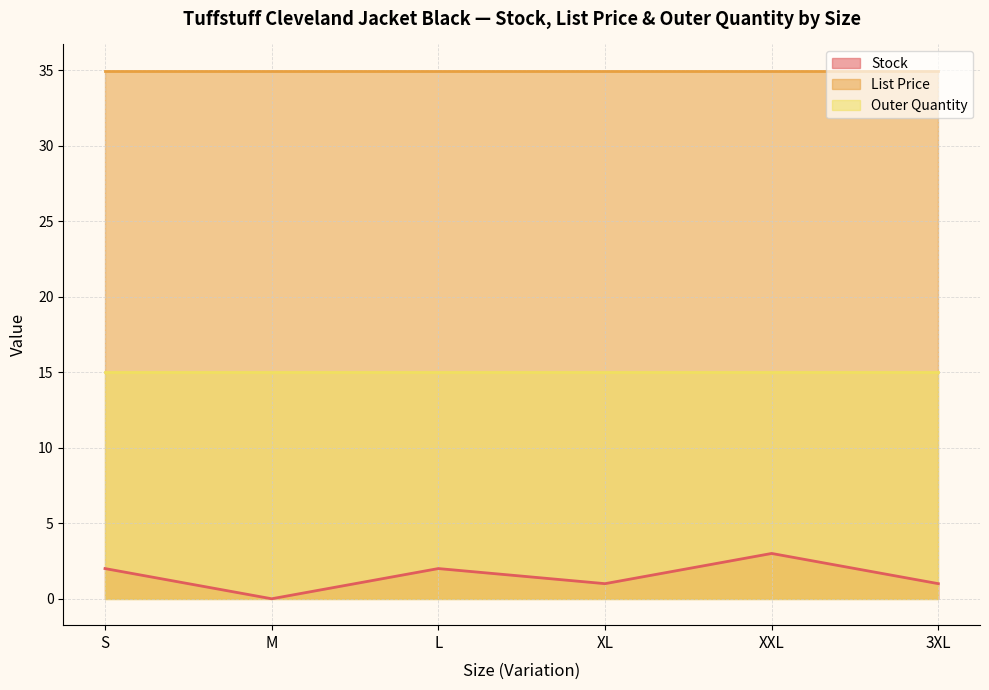

True or false: List Price has more than 1 points higher than both neighbors.

False